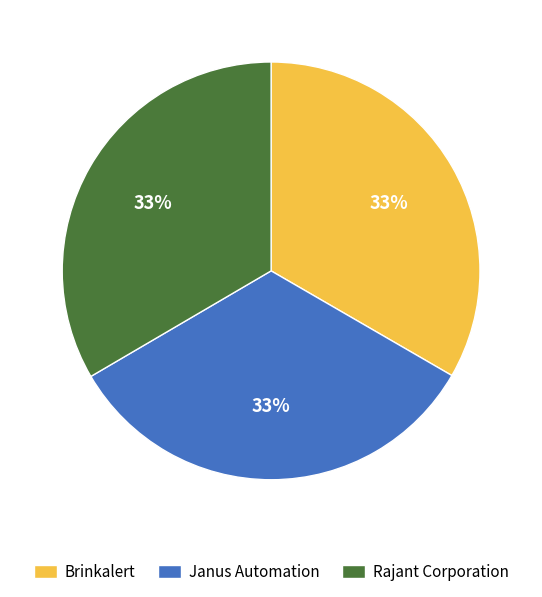

Is it true that Brinkalert is 33% of the pie?

True